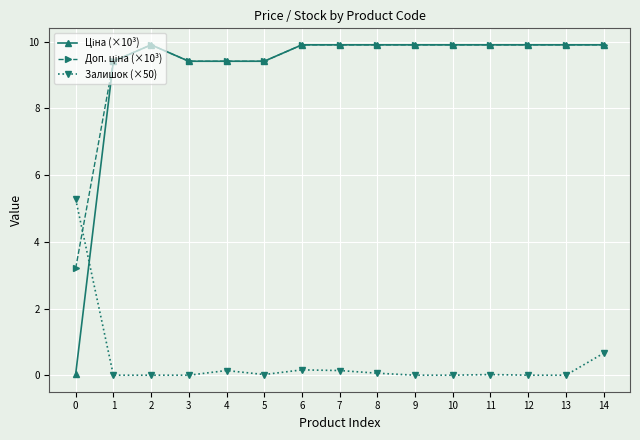

What is the spread (max minus min) of values at 2?

9.9